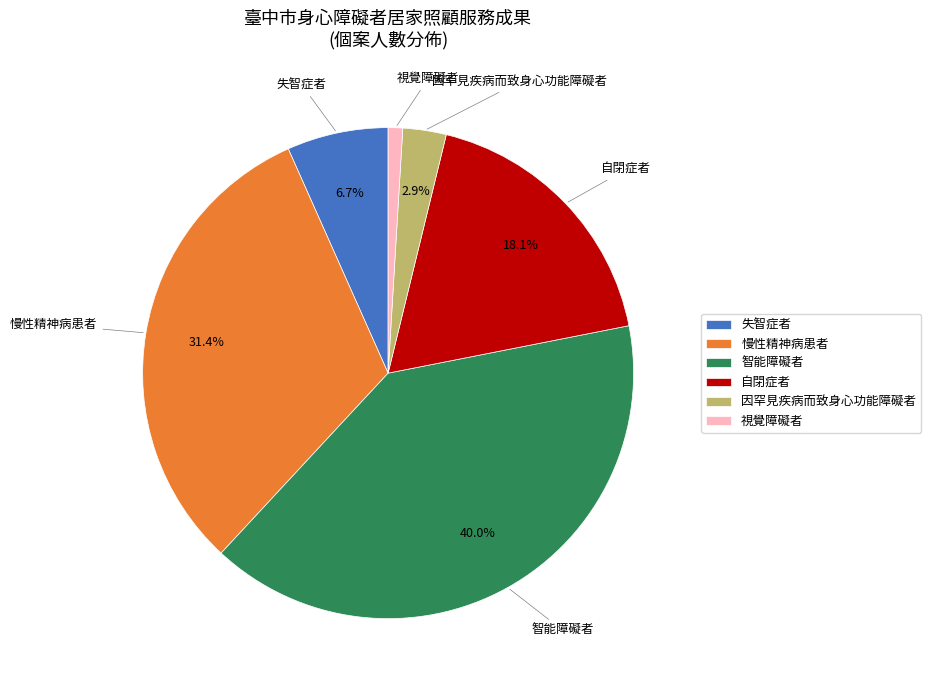

Between 失智症者 and 因罕見疾病而致身心功能障礙者, which is larger?

失智症者